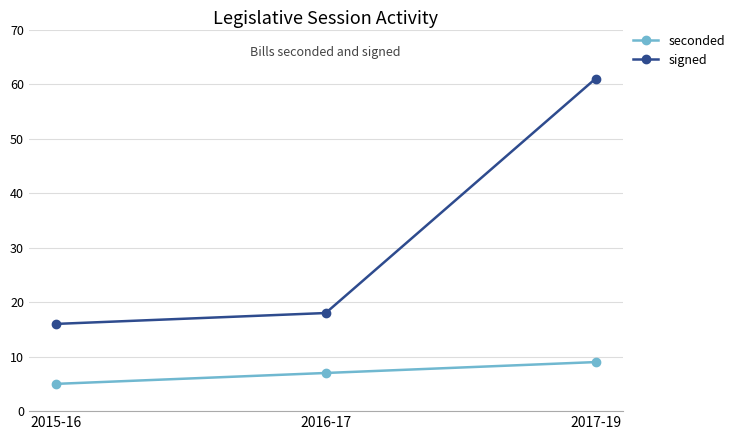

What is the sum of all signed values?

95